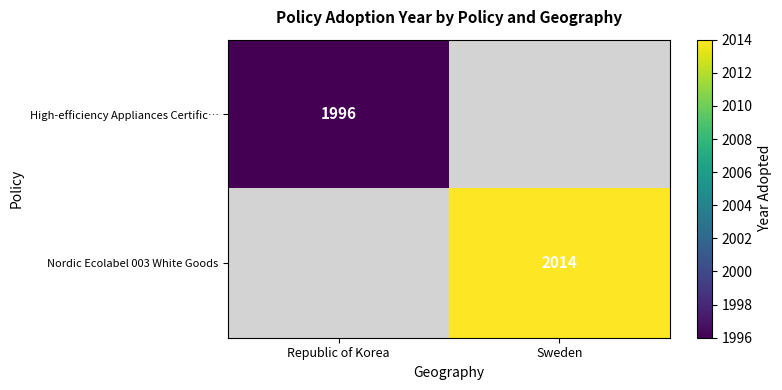

Is it true that Nordic Ecolabel 003 White Goods equals 1329 at Sweden?

False